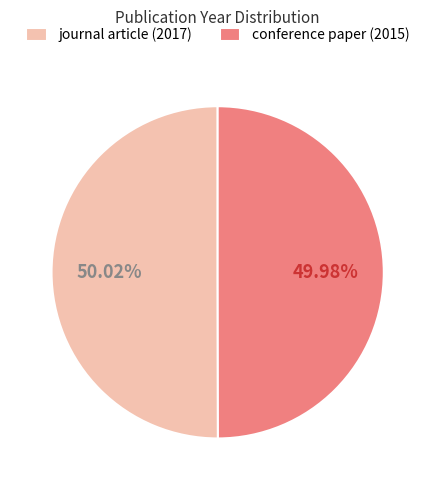

What is the total percentage of journal article (2017) and conference paper (2015)?

100.0%